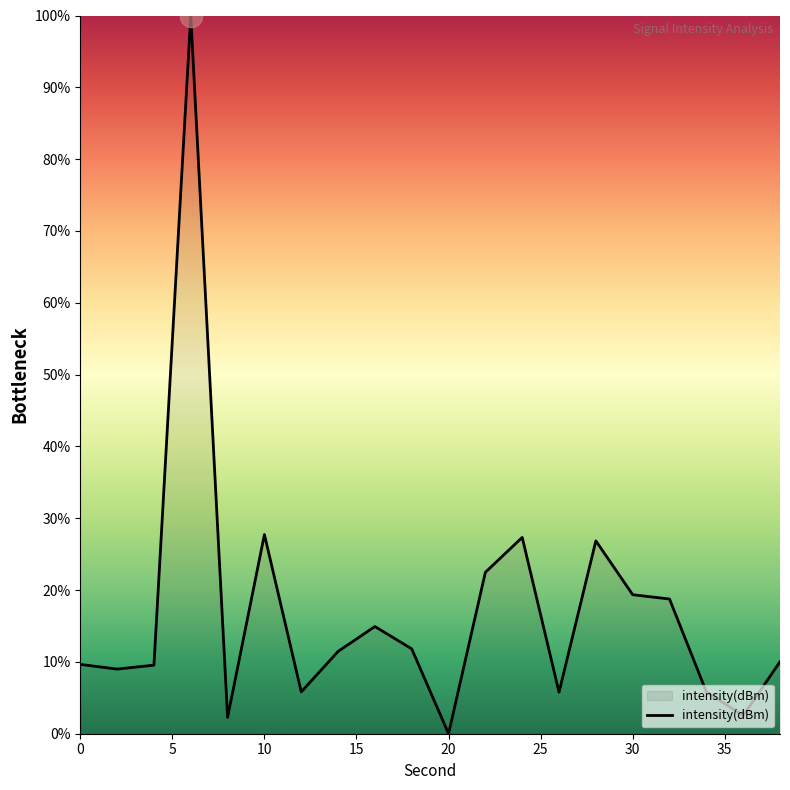

What is the greatest value displayed?

100.0